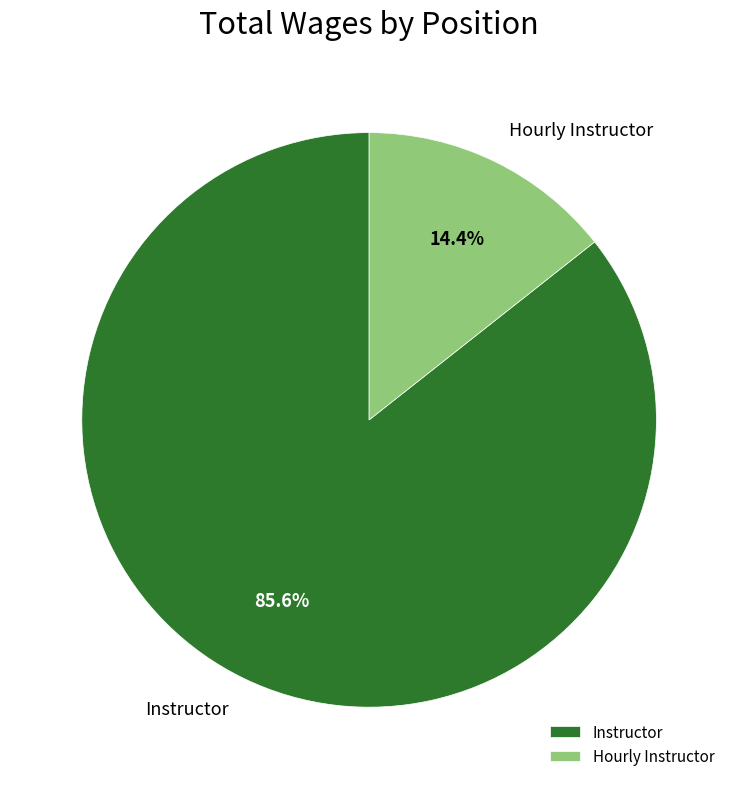

What percentage do Instructor and Hourly Instructor together represent?

100.0%